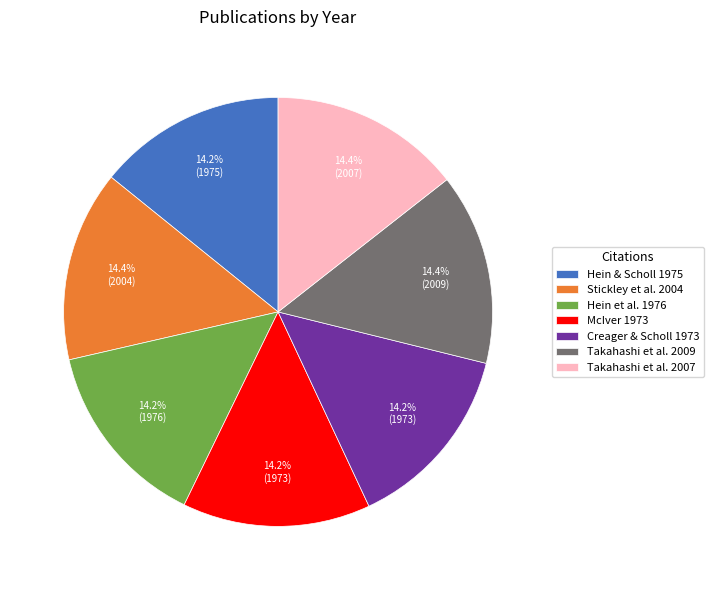

What percentage do Hein & Scholl 1975 and McIver 1973 together represent?

28.4%